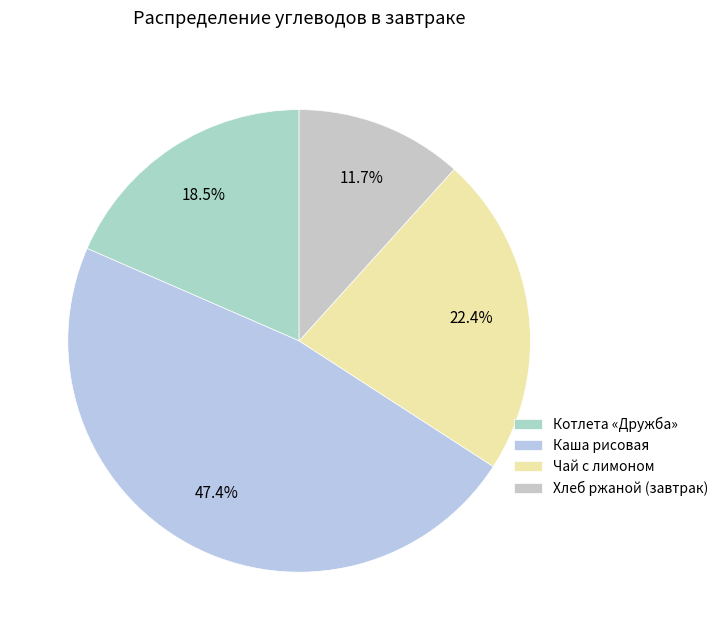

Does any single category account for the majority?

No